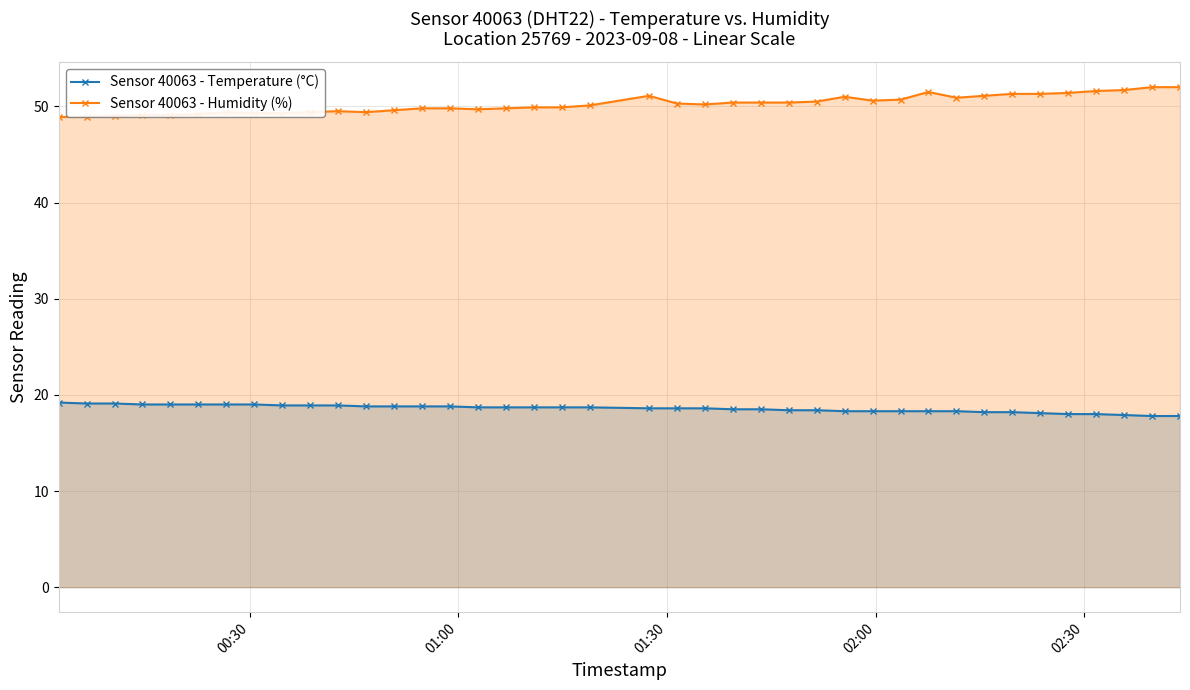

What is the highest value of the Sensor 40063 - Temperature (°C) series?

19.2